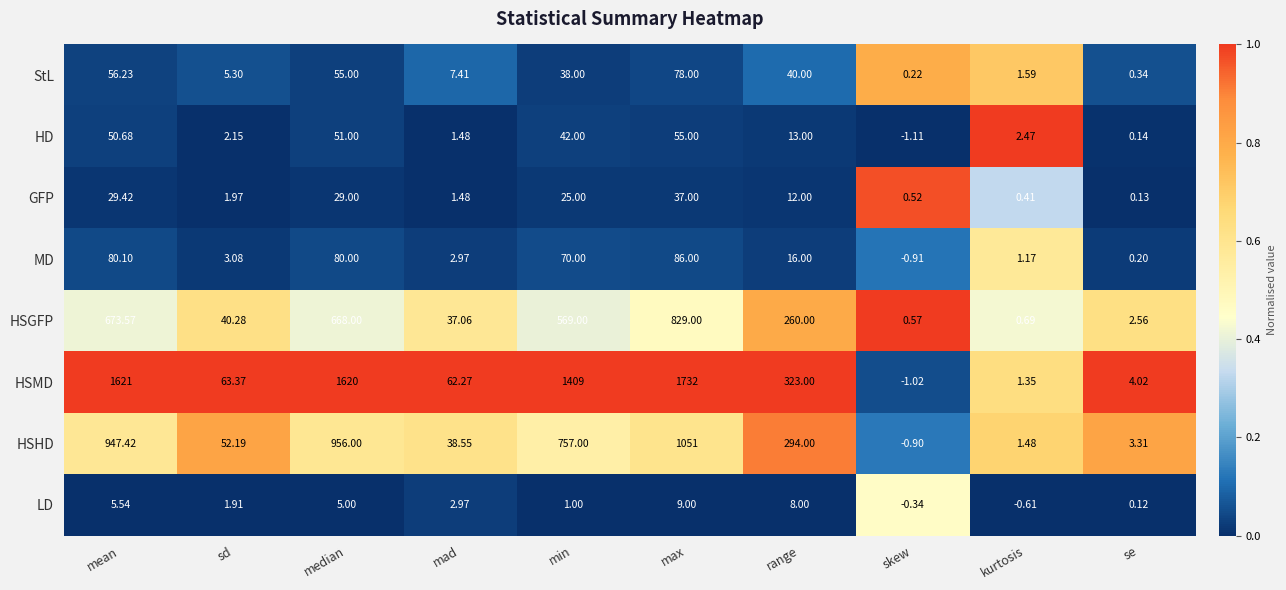

Is the value of GFP at skew greater than the value of StL at mad?

No